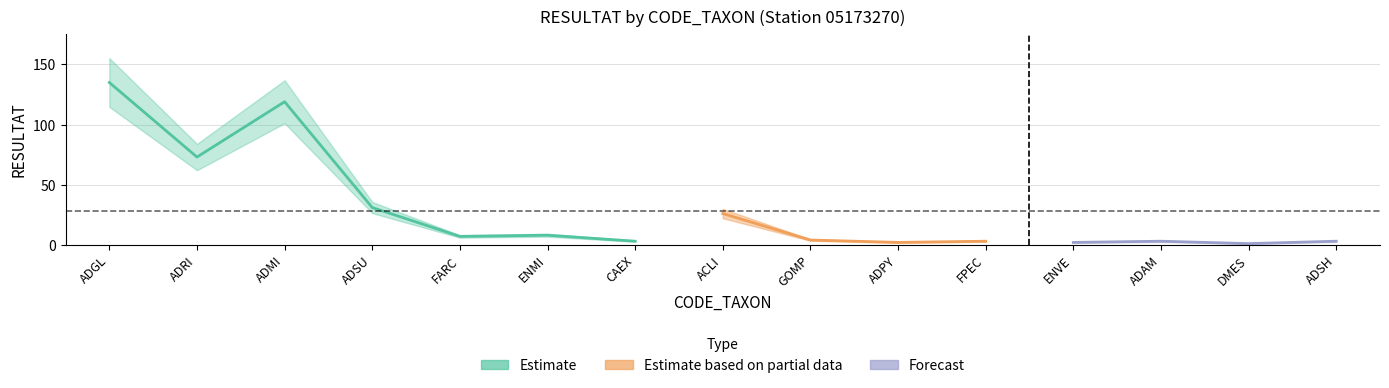

True or false: the data shows 7 at FARC.

True